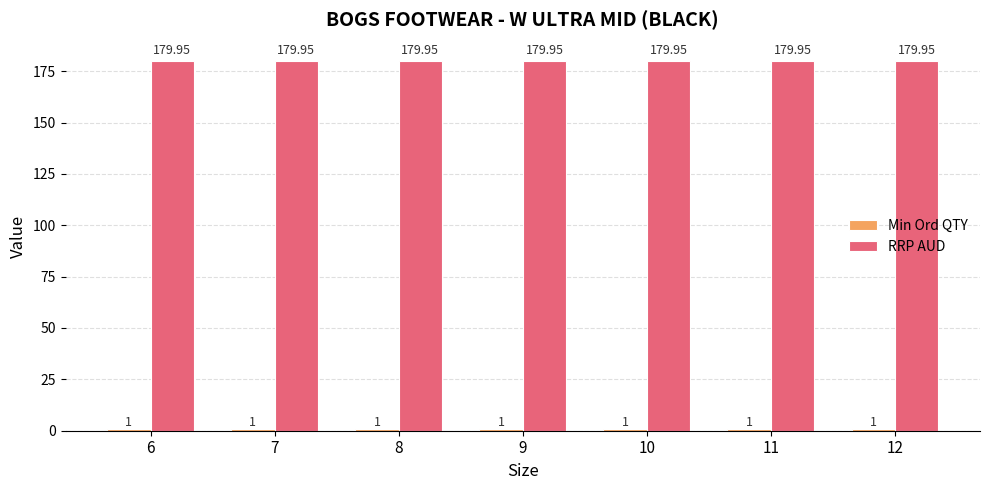

At how many categories does at least one series exceed 114?

7